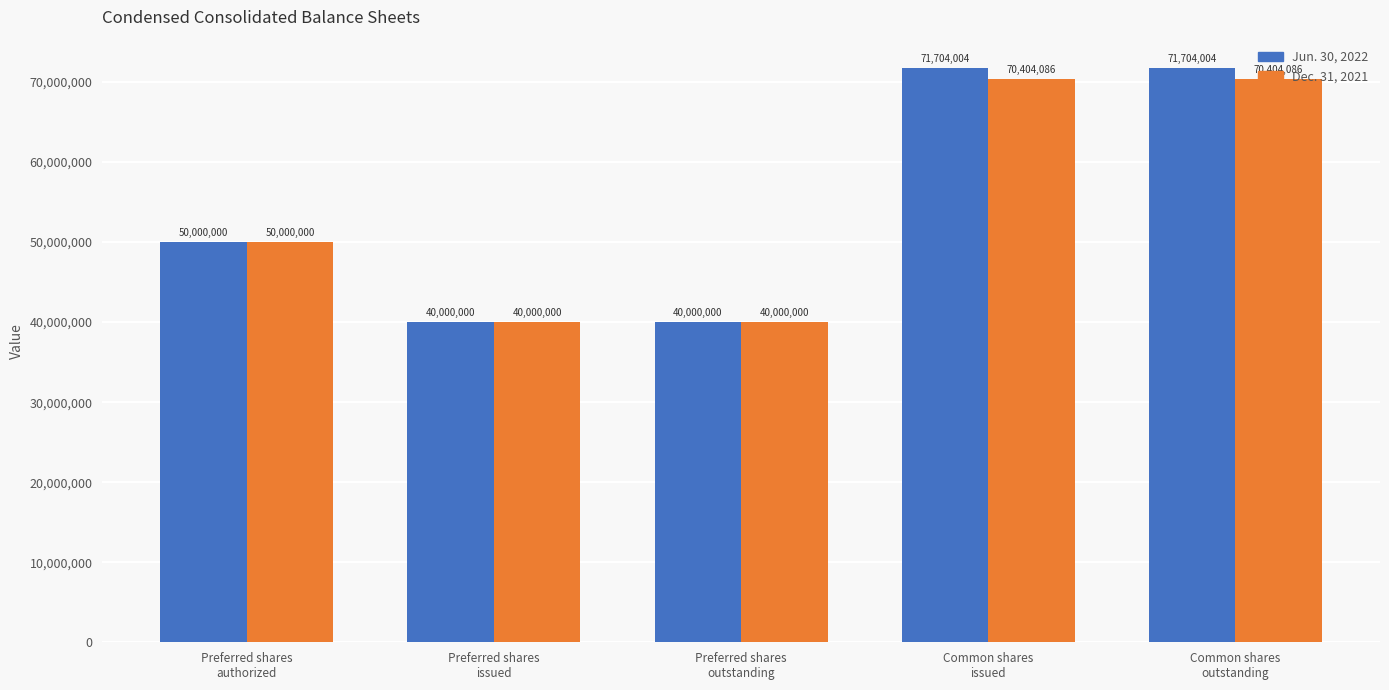

What is the difference between the maximum and minimum values in the Jun. 30, 2022 series?

31704004